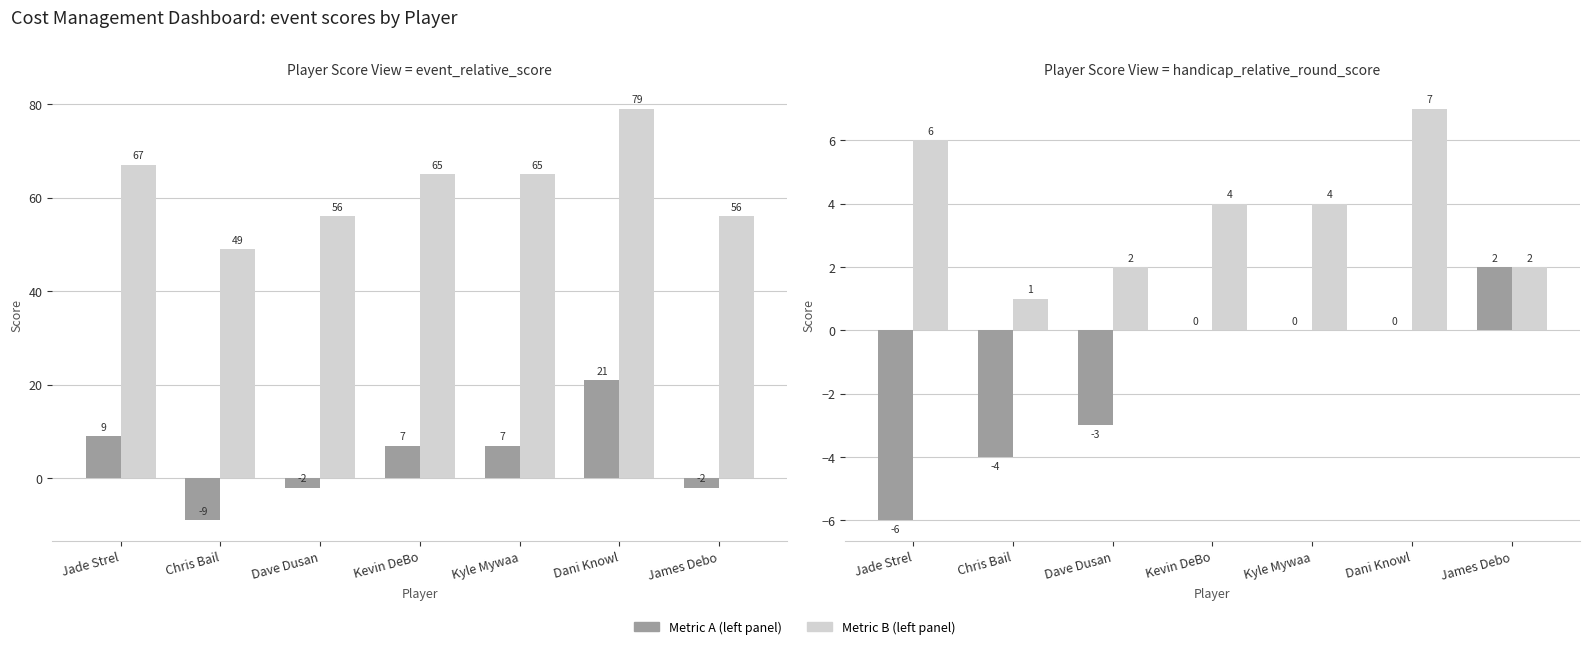

What is the value of the position_raw bar at the 3rd from the left?

2